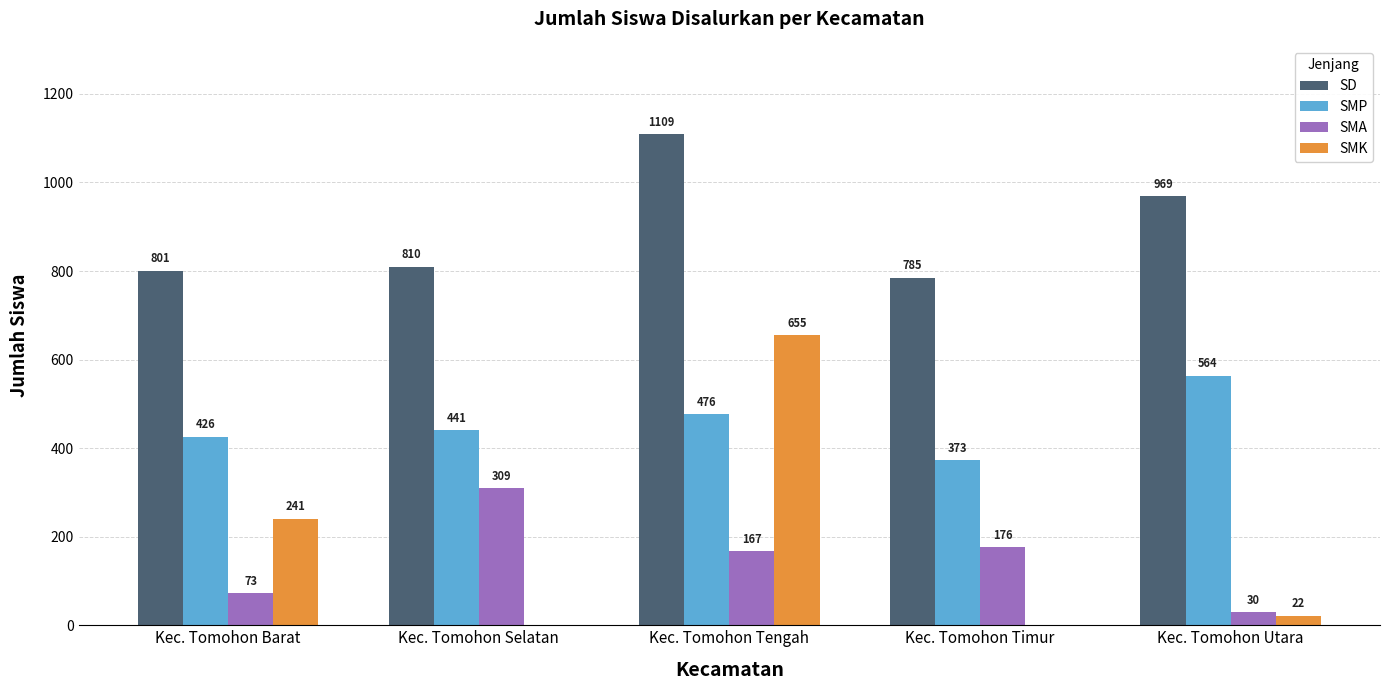

Reading right to left, what are all the values shown in this chart?

SD: 969	785	1109	810	801
SMP: 564	373	476	441	426
SMA: 30	176	167	309	73
SMK: 22	0	655	0	241